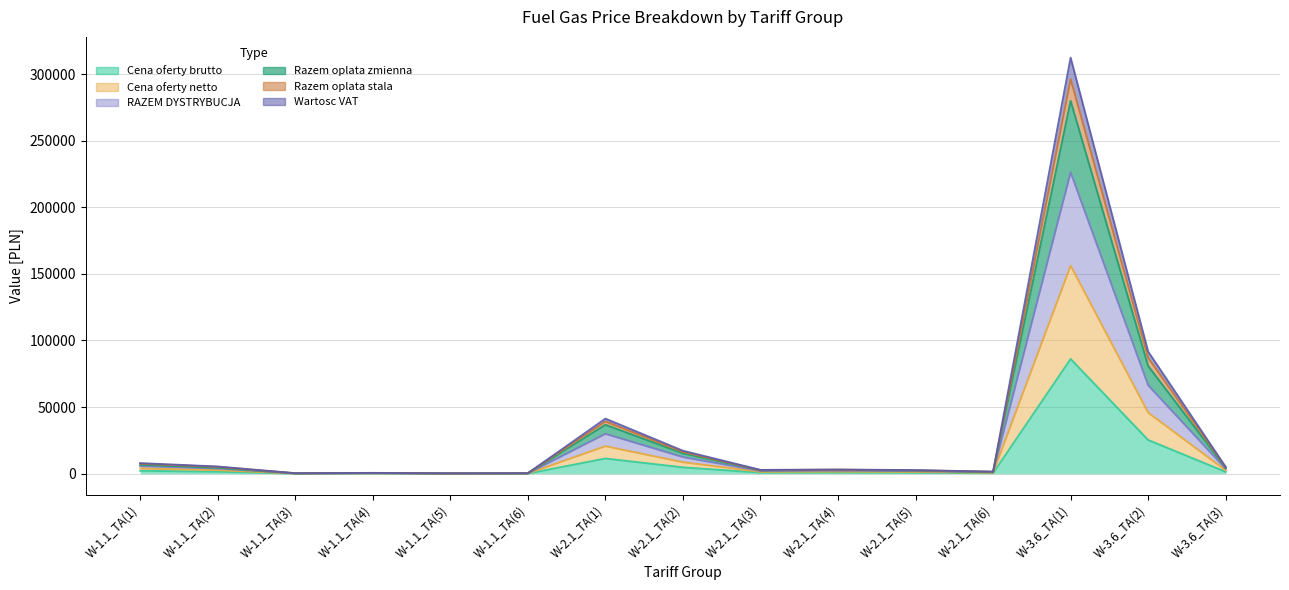

The value of Razem oplata stala at W-1.1_TA(4) is 79.4. True or false?

False